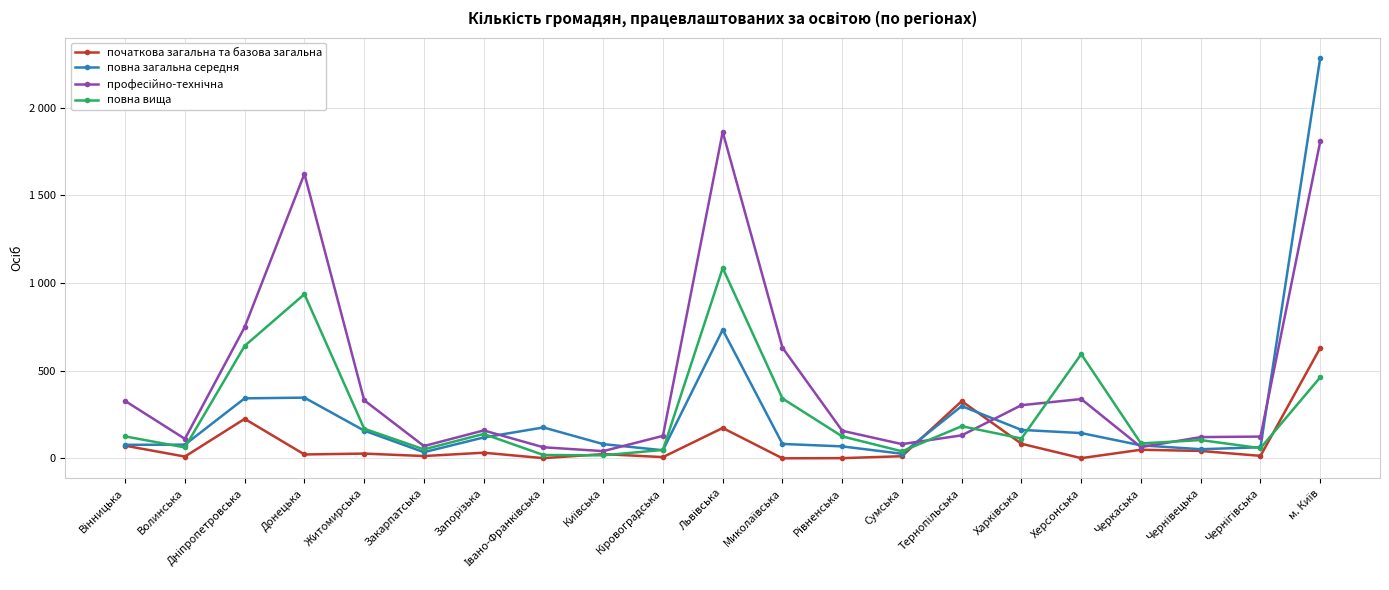

What is the difference between the maximum and second lowest values in the повна вища series?

1066